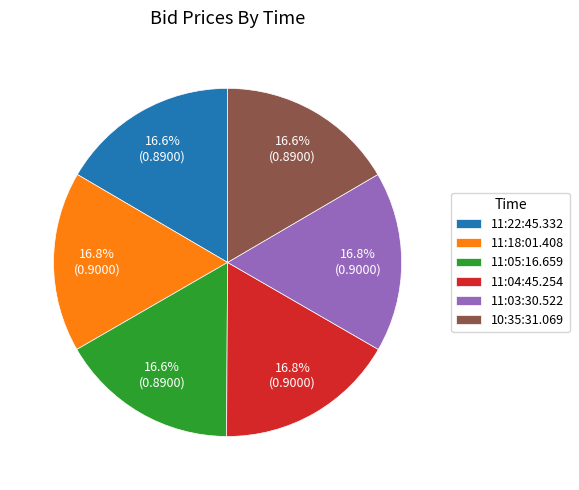

Is 11:22:45.332 the majority of the pie?

No